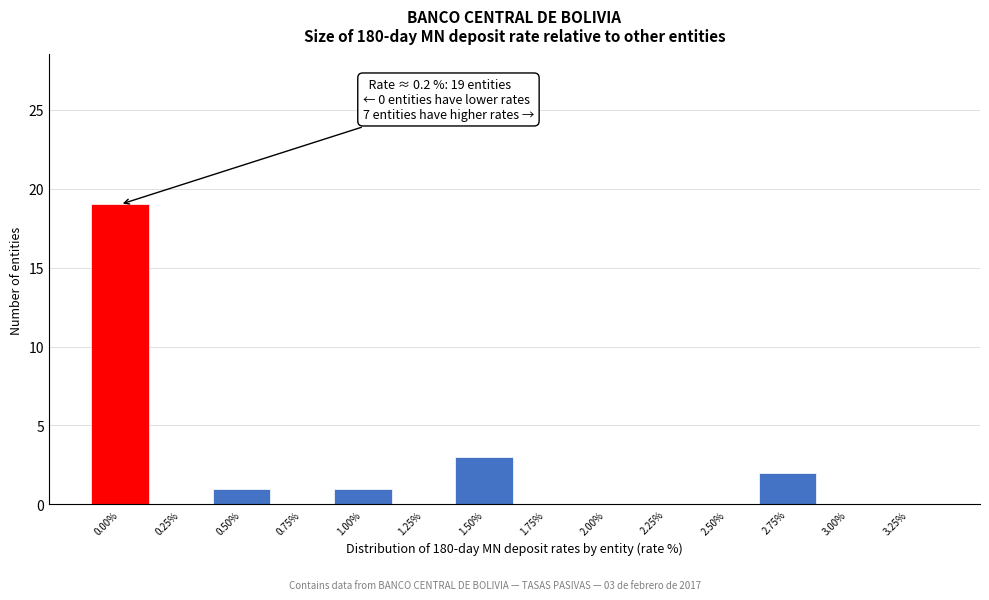

Reading right to left, extract all data points from this chart.

3.25%=0	3.00%=0	2.75%=2	2.50%=0	2.25%=0	2.00%=0	1.75%=0	1.50%=3	1.25%=0	1.00%=1	0.75%=0	0.50%=1	0.25%=0	0.00%=19